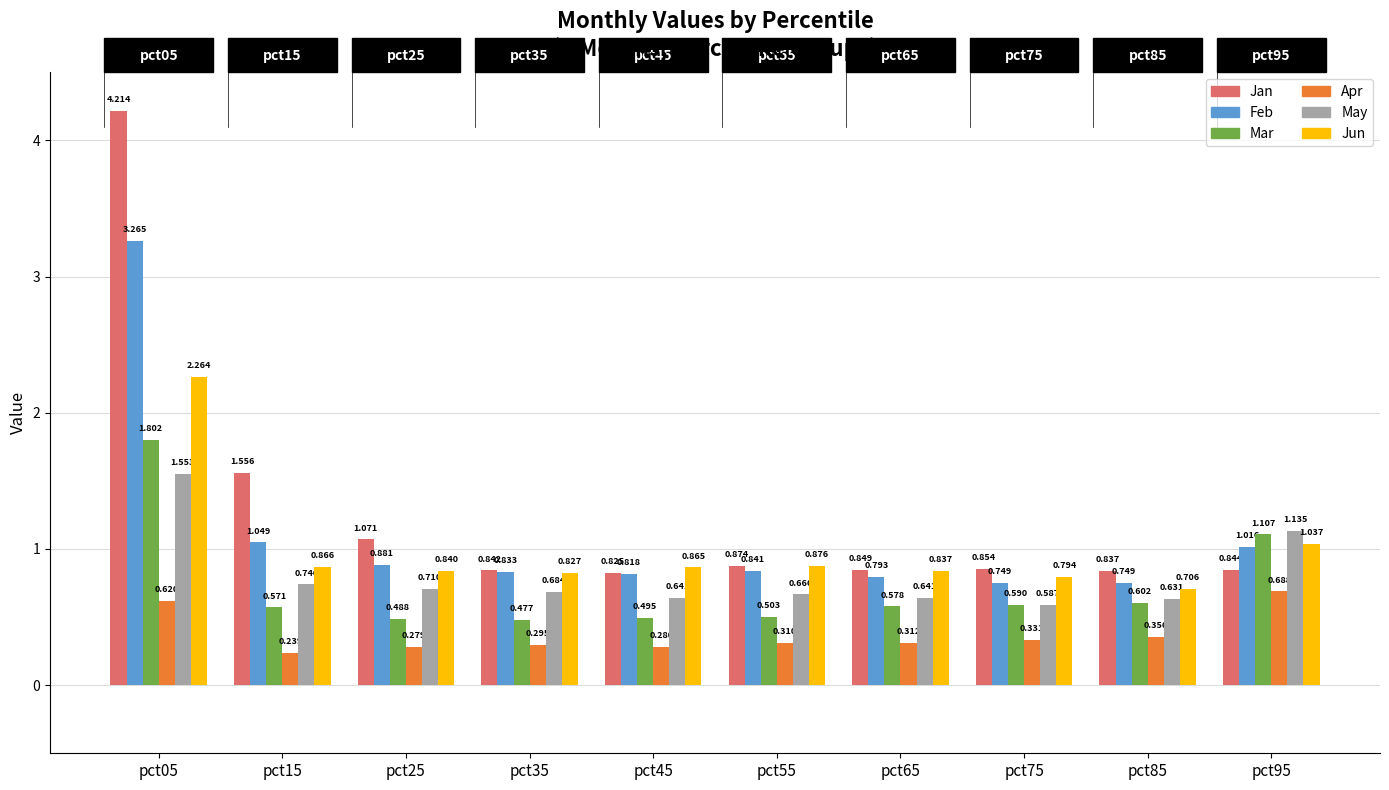

How many bars are there in total?

60